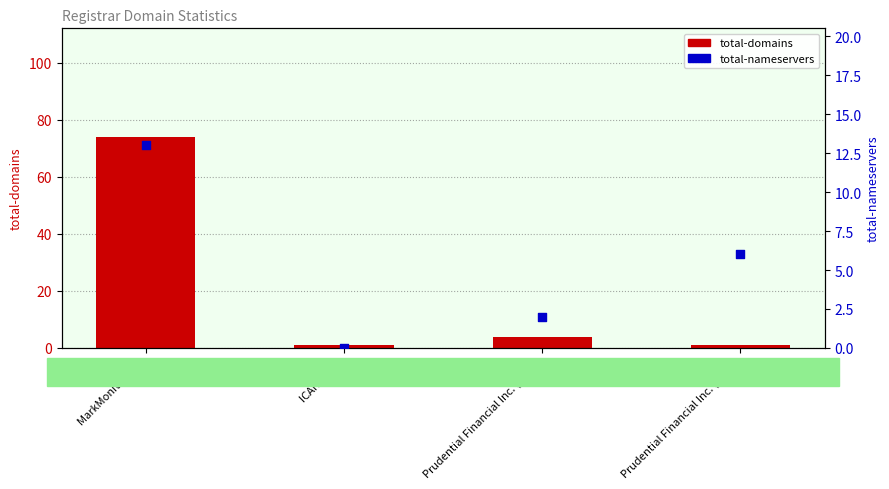

At which category is the sum across all series the highest?

MarkMonitor Inc.